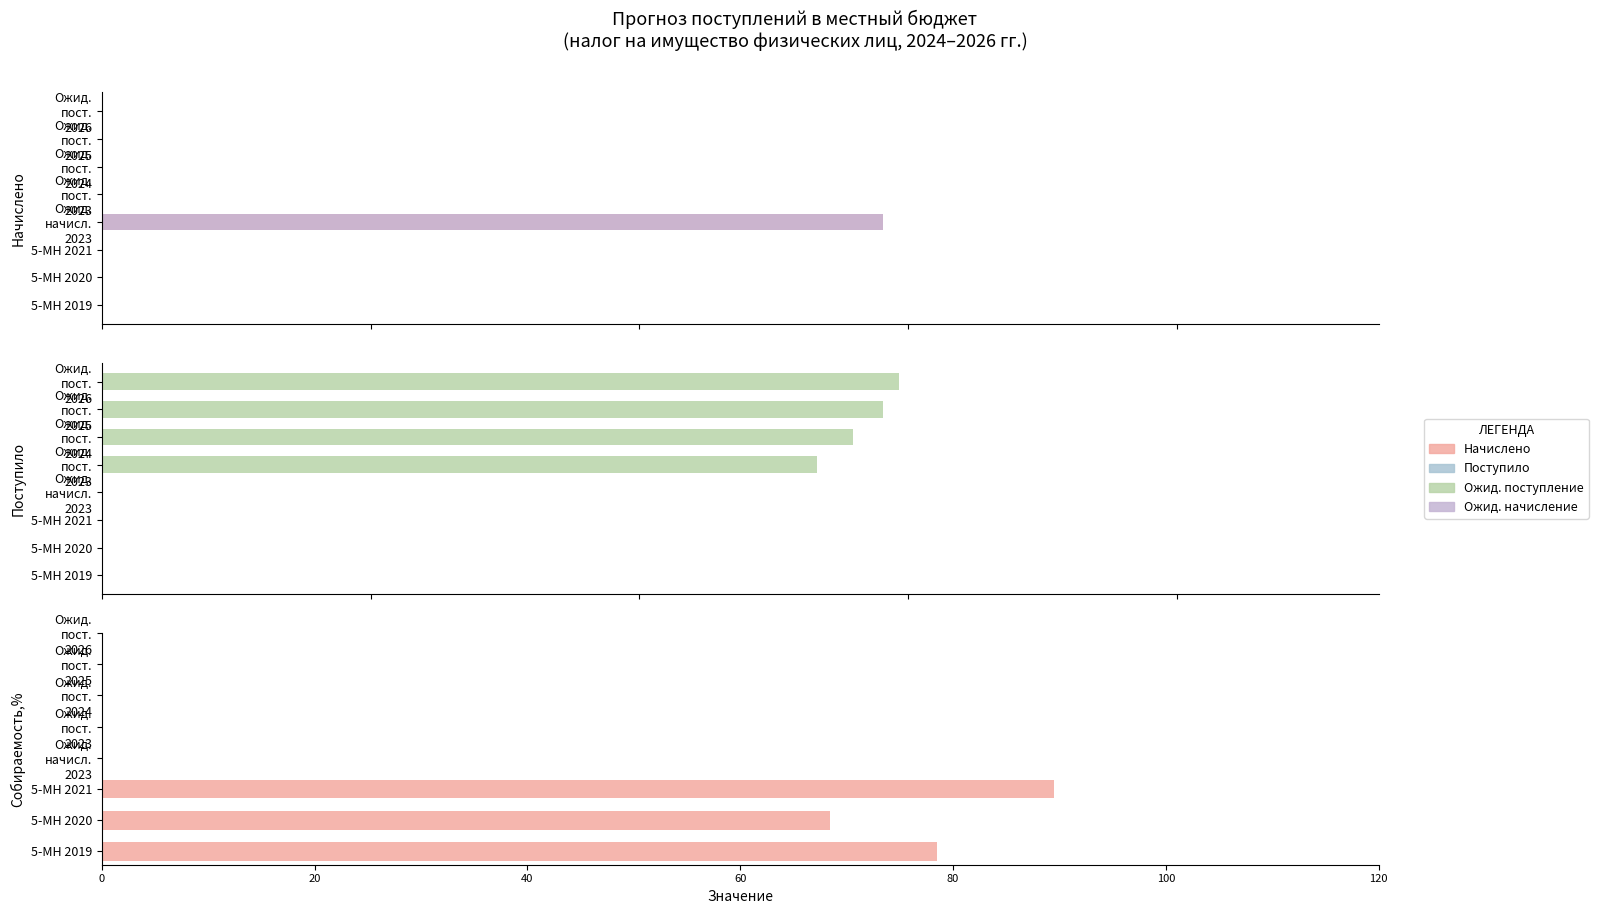

The value of Доходы в бюджет at Ожид. пост. 2025 is 9310497.4. True or false?

False